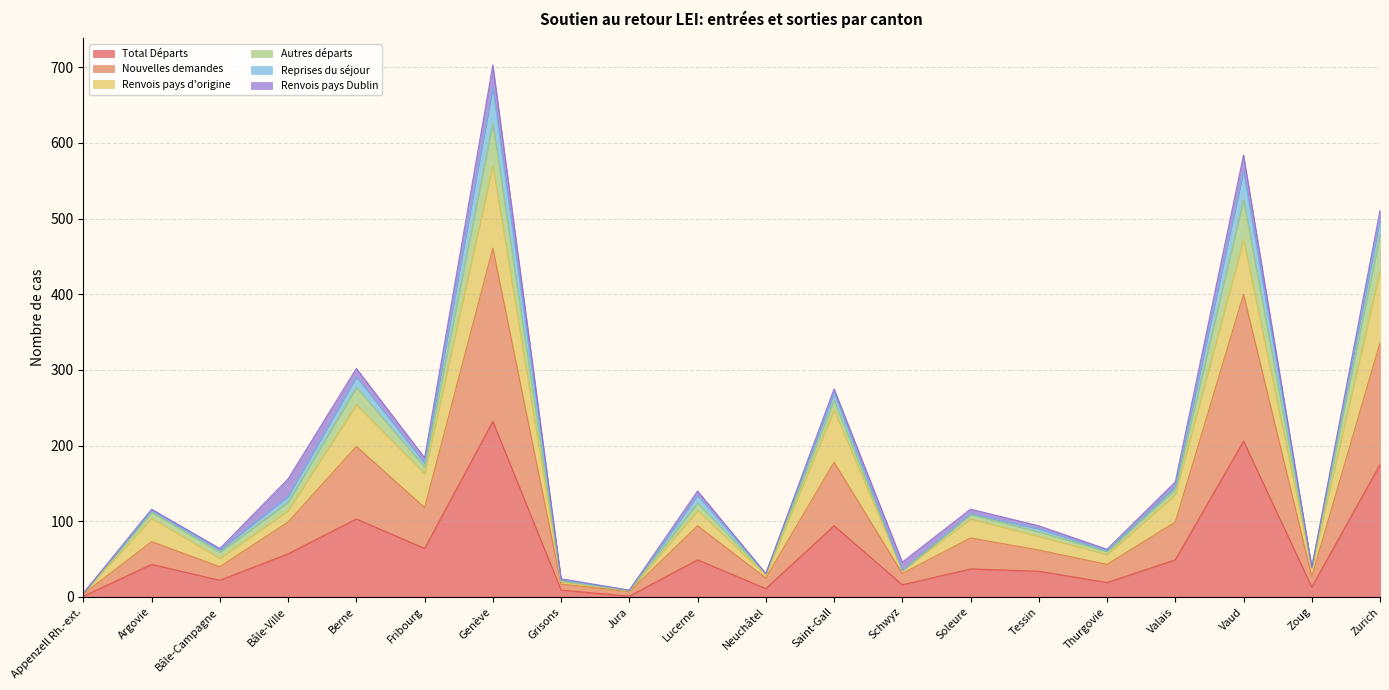

What is the label of the 20th point from the right?

Appenzell Rh.-ext.